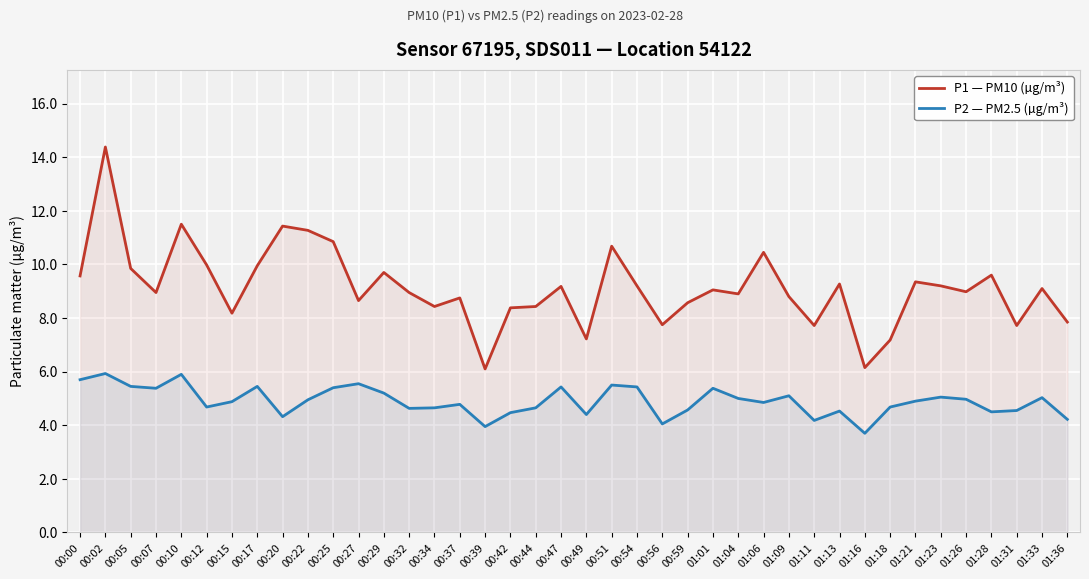

What are all the series names shown in the legend?

P1 — PM10 (µg/m³), P2 — PM2.5 (µg/m³)